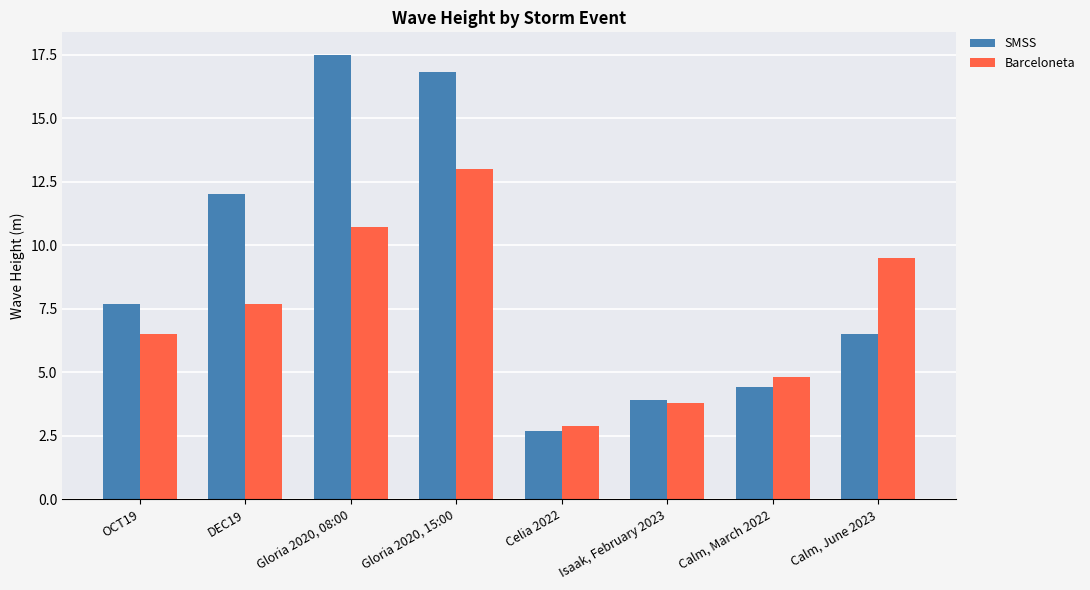

What is the sum of all Barceloneta values?

58.9